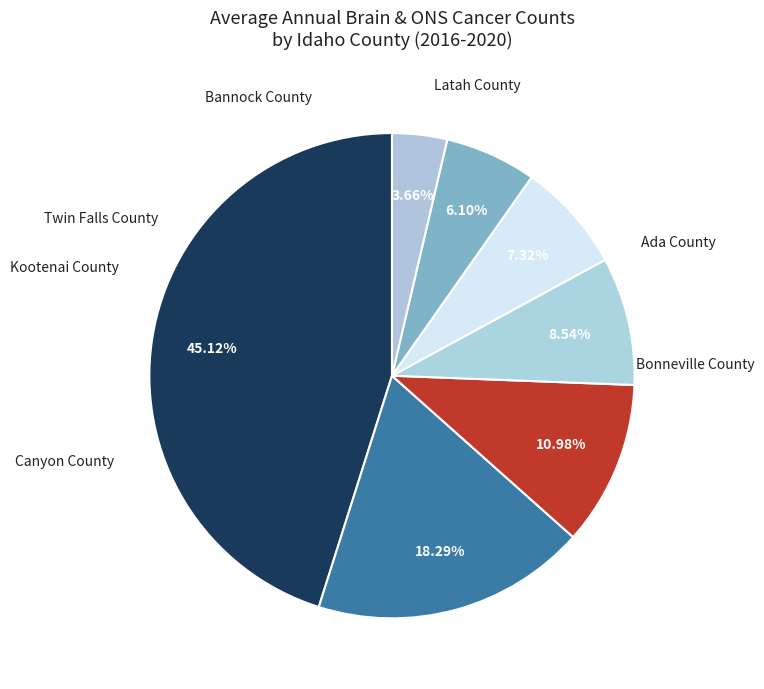

What is the smallest slice in the pie chart?

Latah County